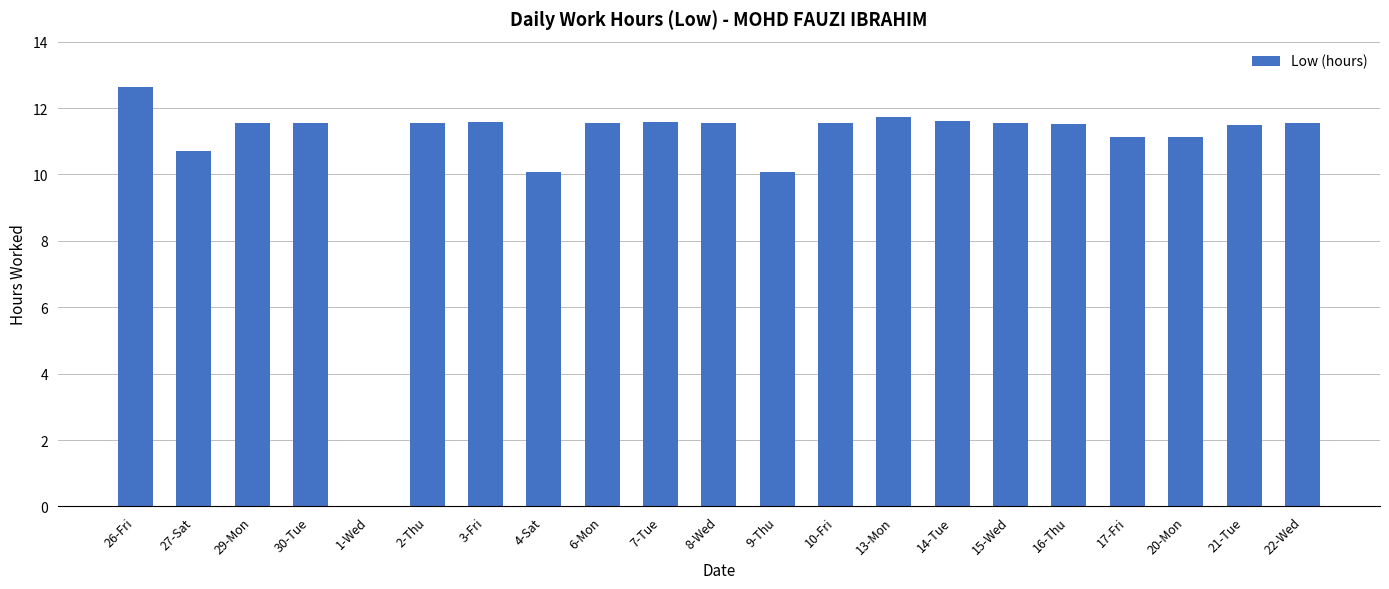

What is the ratio of the value at 15-Wed to the value at 10-Fri?

1.0